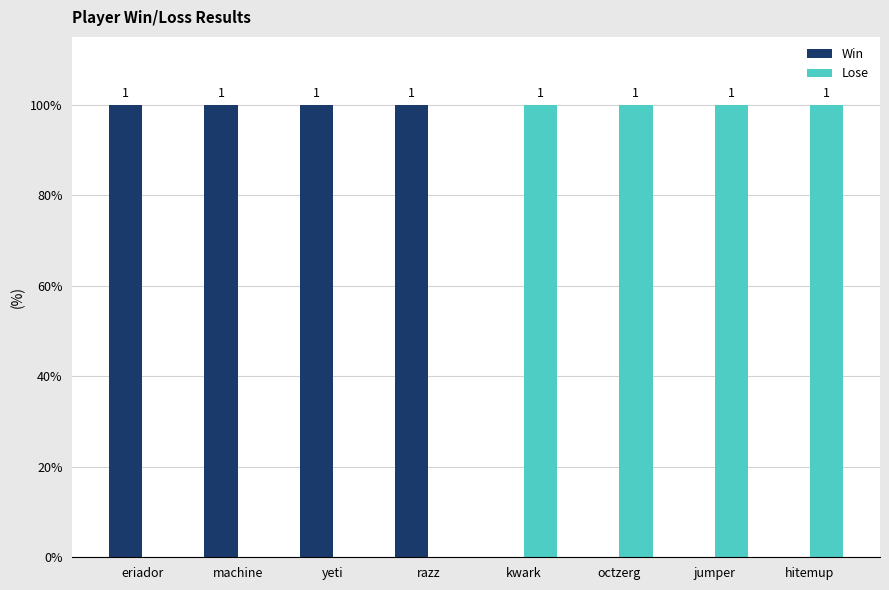

At how many categories does at least one series exceed 0?

8